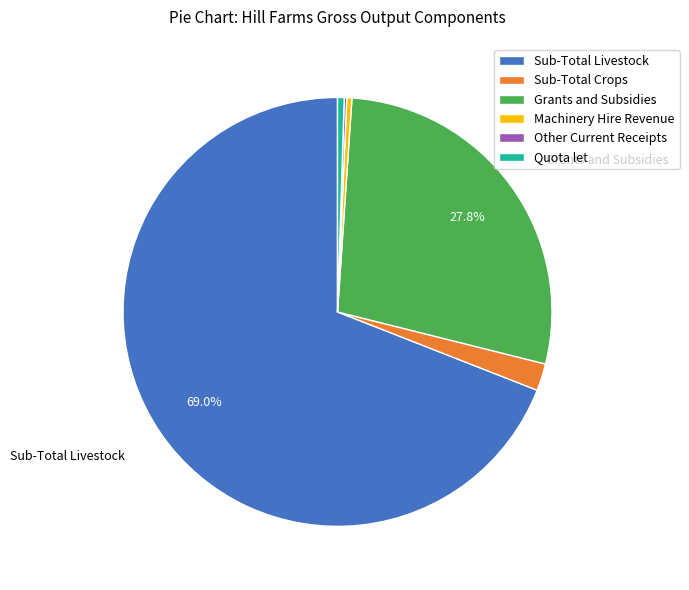

Which has a higher value, Sub-Total Crops or Grants and Subsidies?

Grants and Subsidies